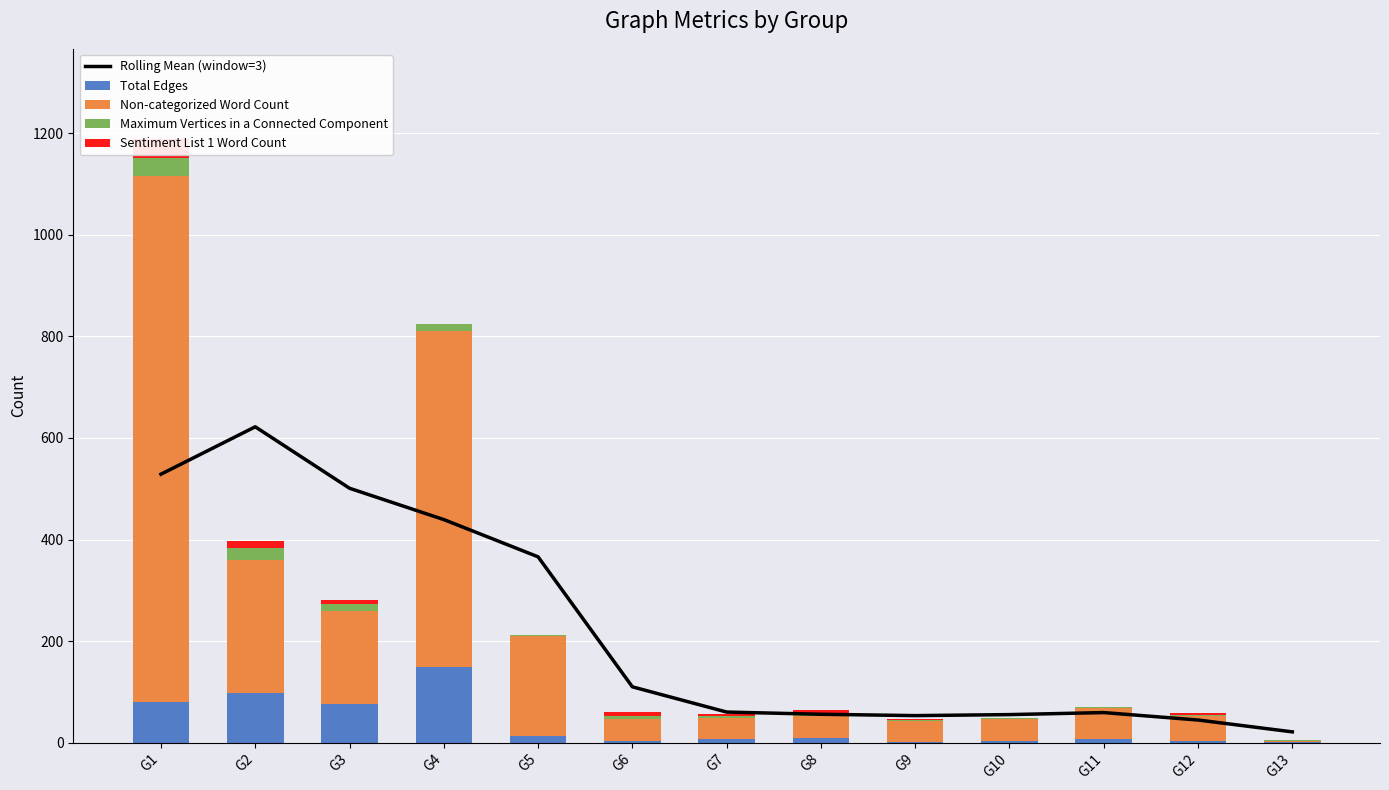

What is the difference between the highest and lowest values at G5?

365.0